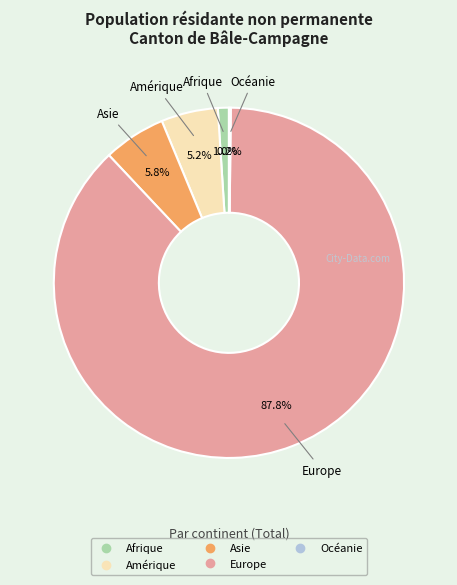

Between Asie and Europe, which is larger?

Europe